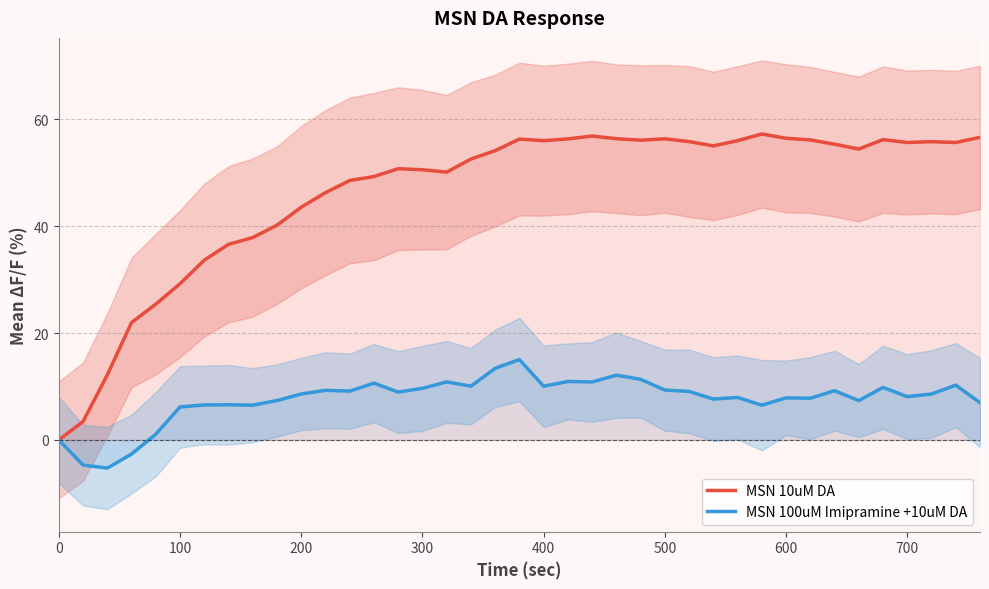

The MSN 10uM DA series shows 13.2 at 200. True or false?

False